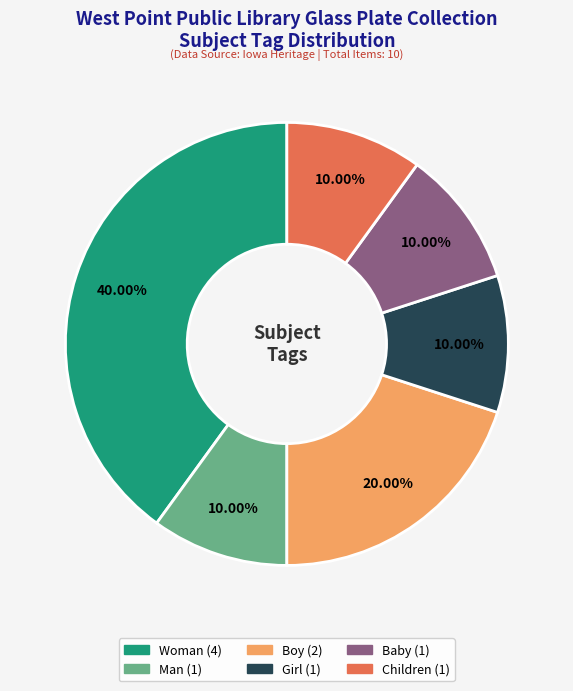

Does Girl represent more than half of the total?

No